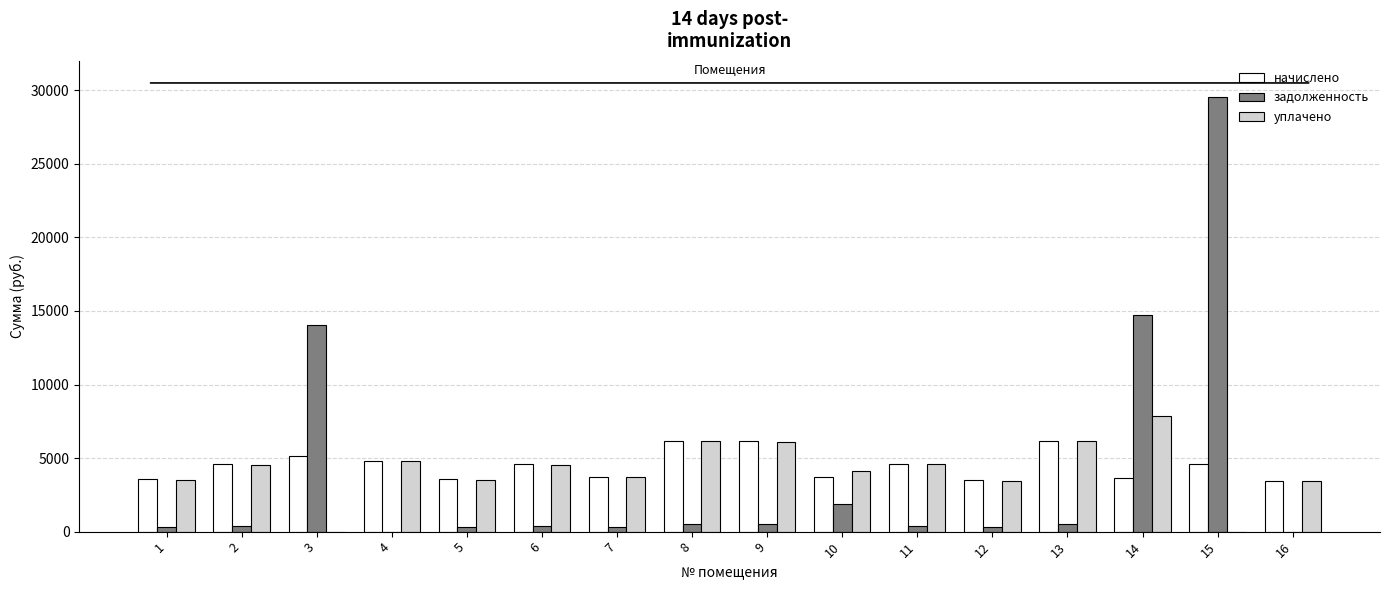

True or false: задолженность has a value of 513.4 at 8.

True